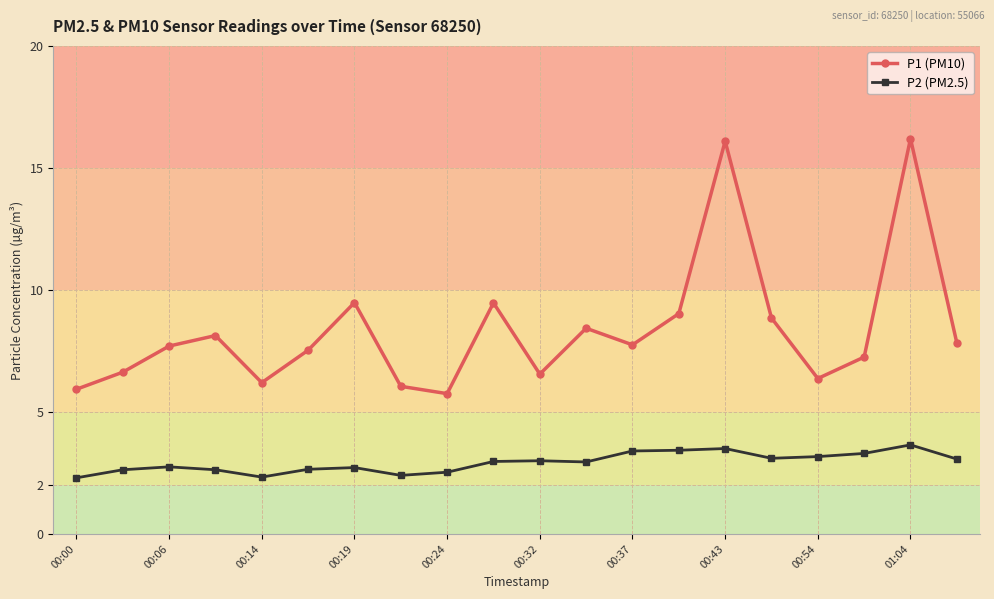

Rank the series by their maximum value, from highest to lowest.

P1 (PM10), P2 (PM2.5)